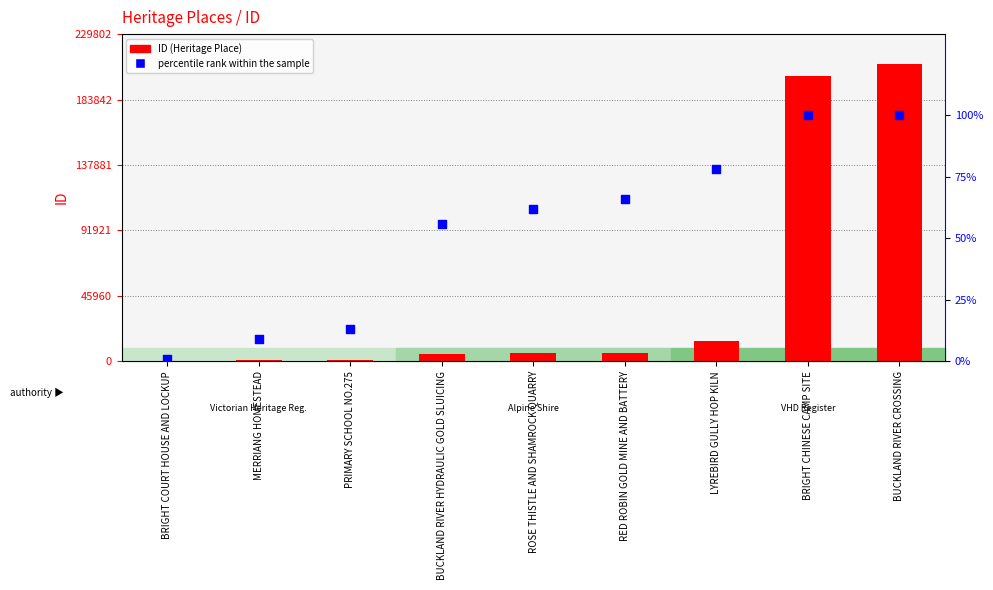

Which series reaches the maximum Y coordinate?

ID (Heritage Place)